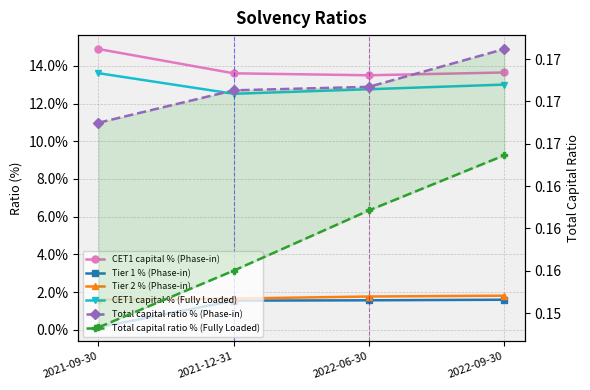

Does the chart display data point markers on the line(s)?

Yes